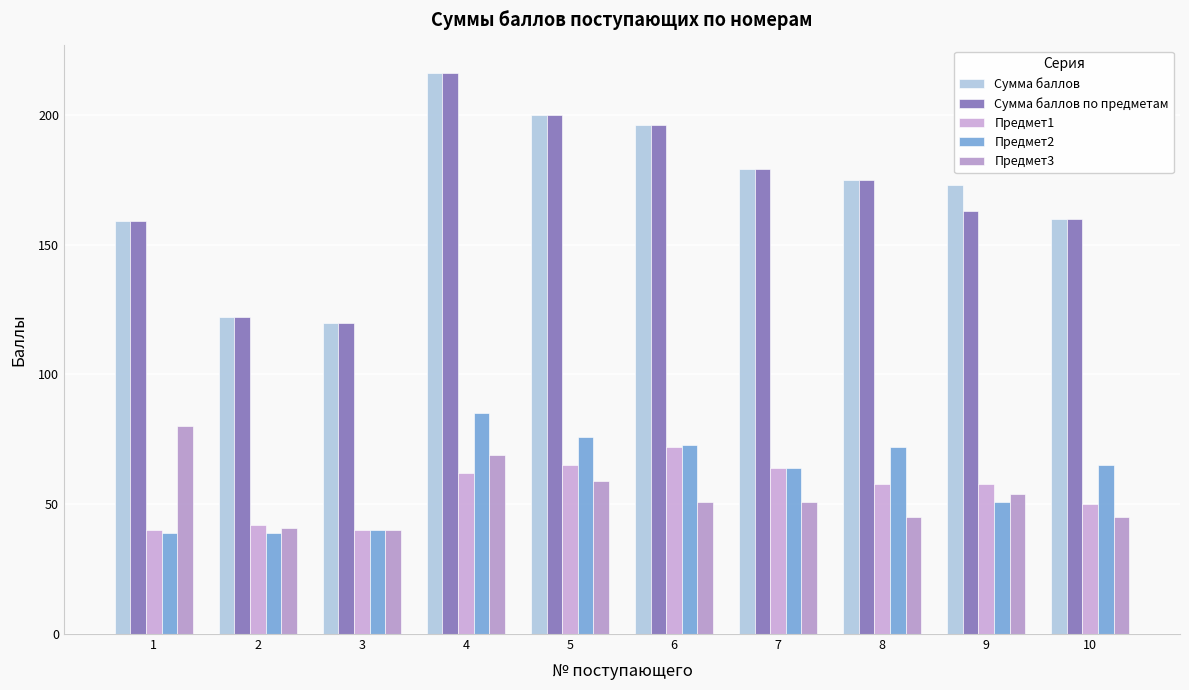

At which category is the sum across all series the highest?

4